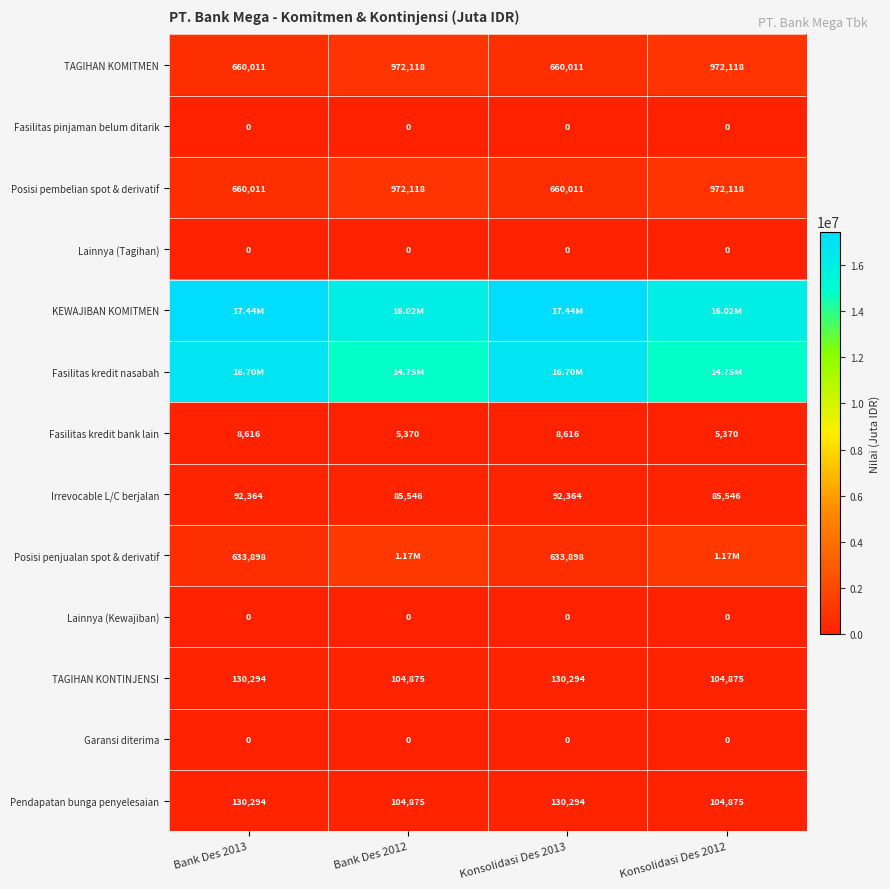

What is the difference between the TAGIHAN KONTINJENSI values at Konsolidasi Des 2012 and Bank Des 2013?

25419